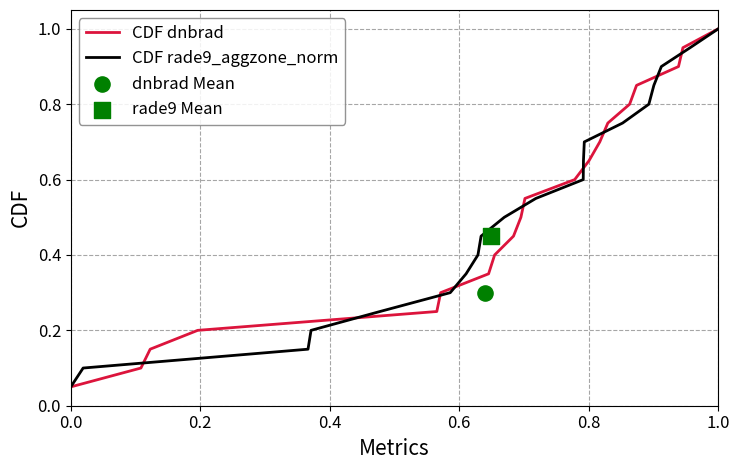

Which series has the widest spread of Y values?

CDF dnbrad